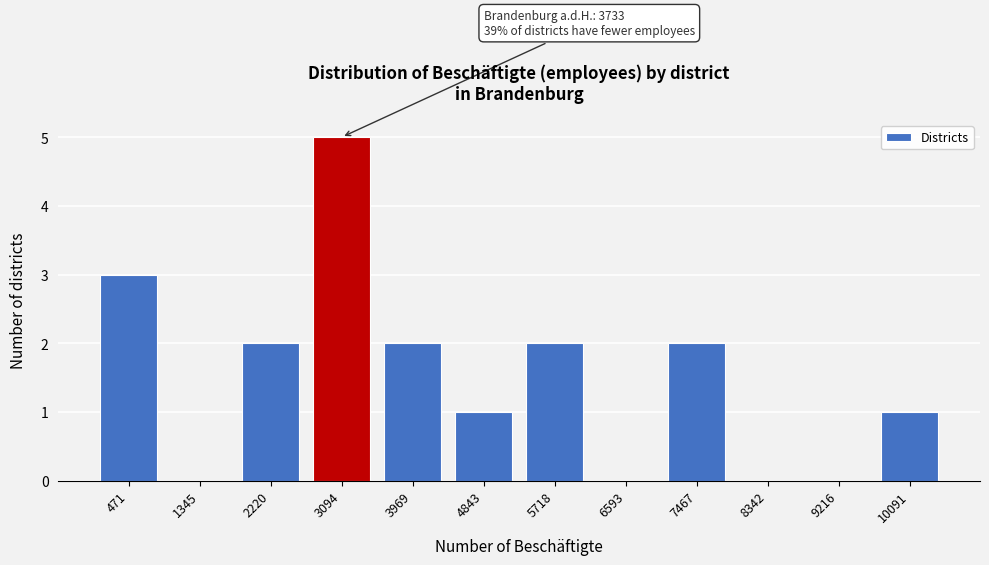

Is it true that the value at 6593 is 2?

False